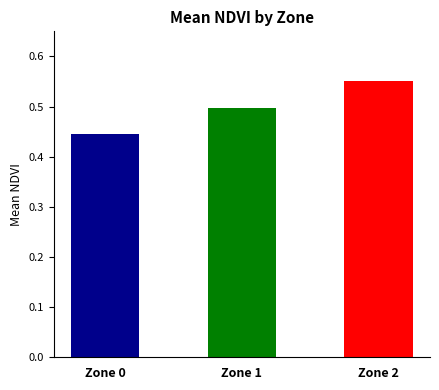

The chart shows a value of 0.5 at Zone 1. True or false?

True